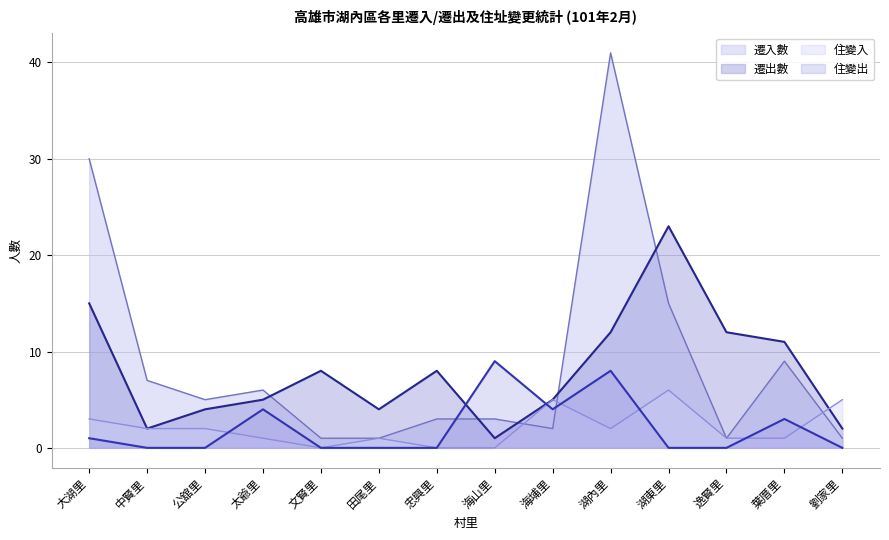

Is it true that 遷出數 equals 11 at 葉厝里?

True